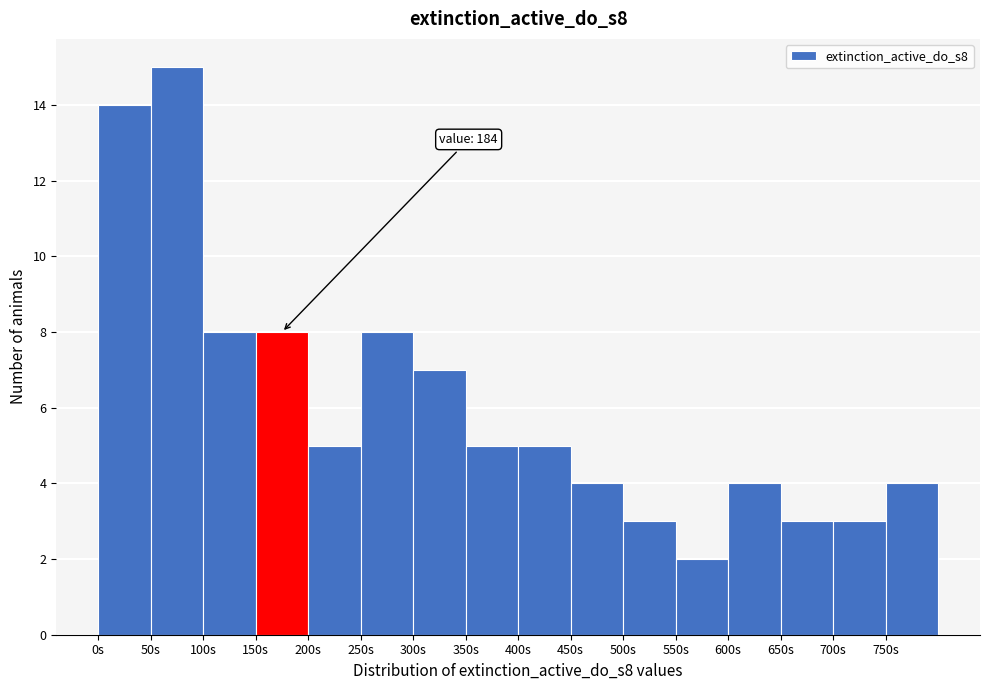

Which range on the x-axis has the tallest bar?

50 to 100